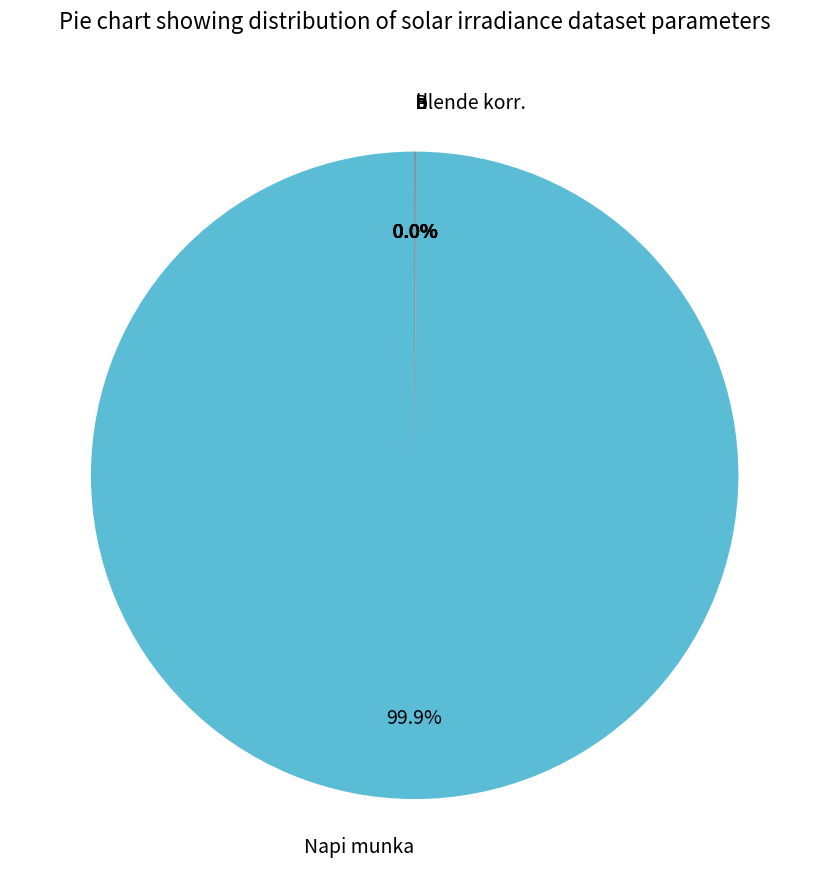

Is Napi munka the majority of the pie?

Yes